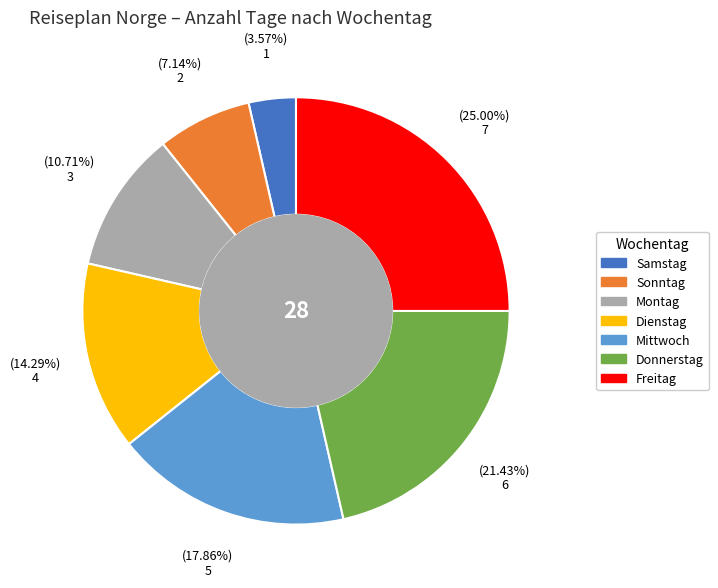

To the nearest percent, what is the combined percentage of Sonntag and Dienstag?

21%